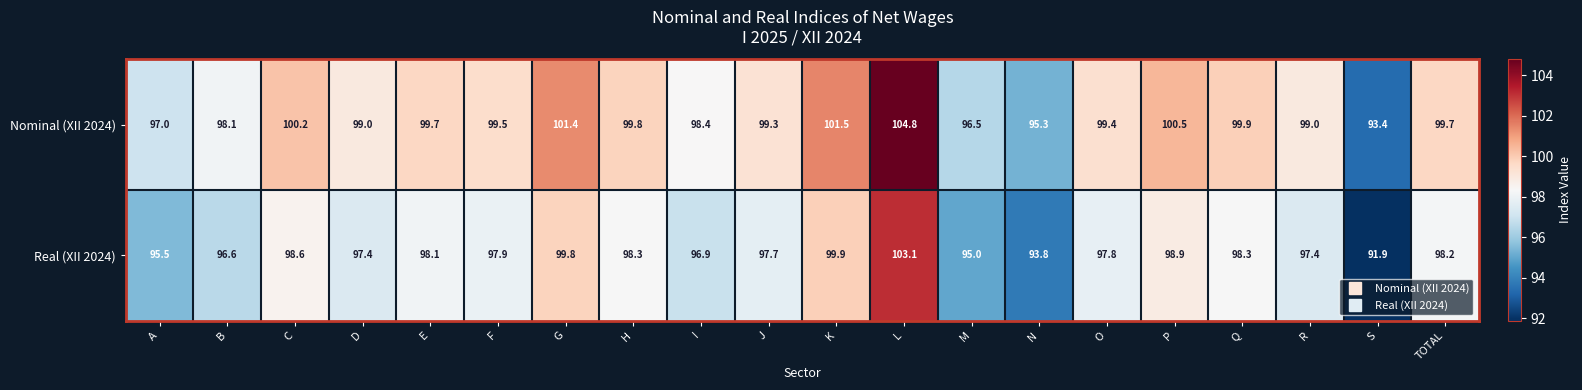

What is the maximum value shown in the chart?

104.8